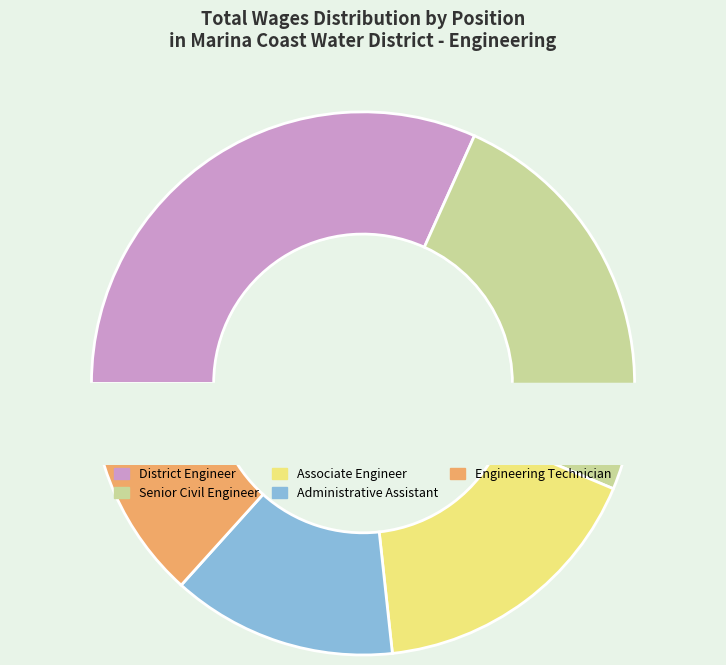

What percentage do Administrative Assistant and Associate Engineer together represent?

30.3%